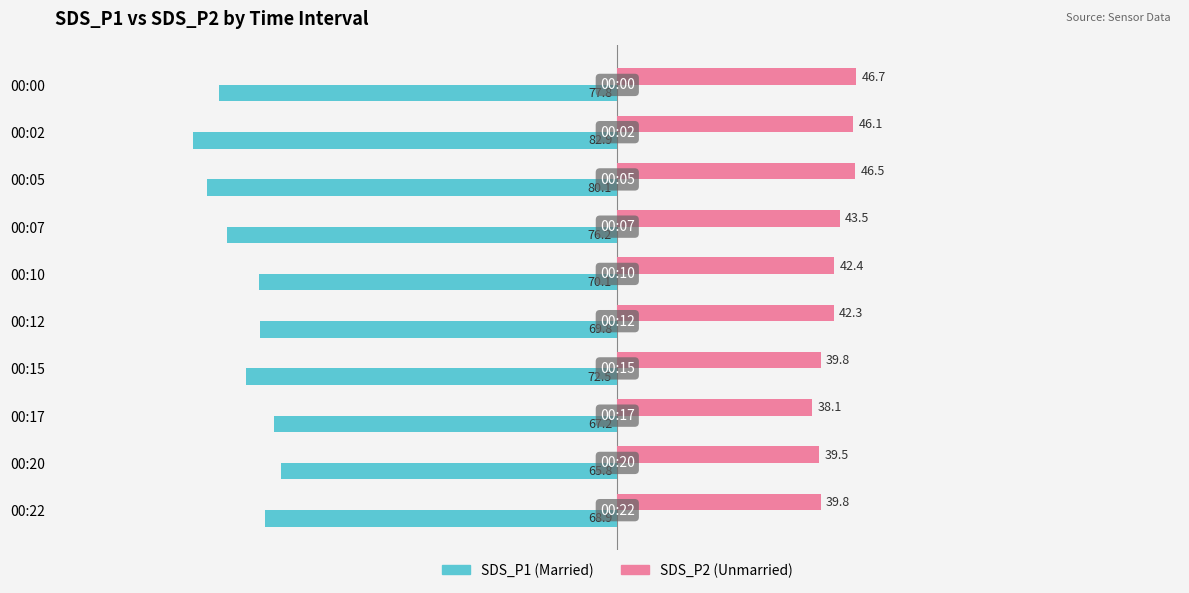

What is the minimum value shown in the chart?

-82.9